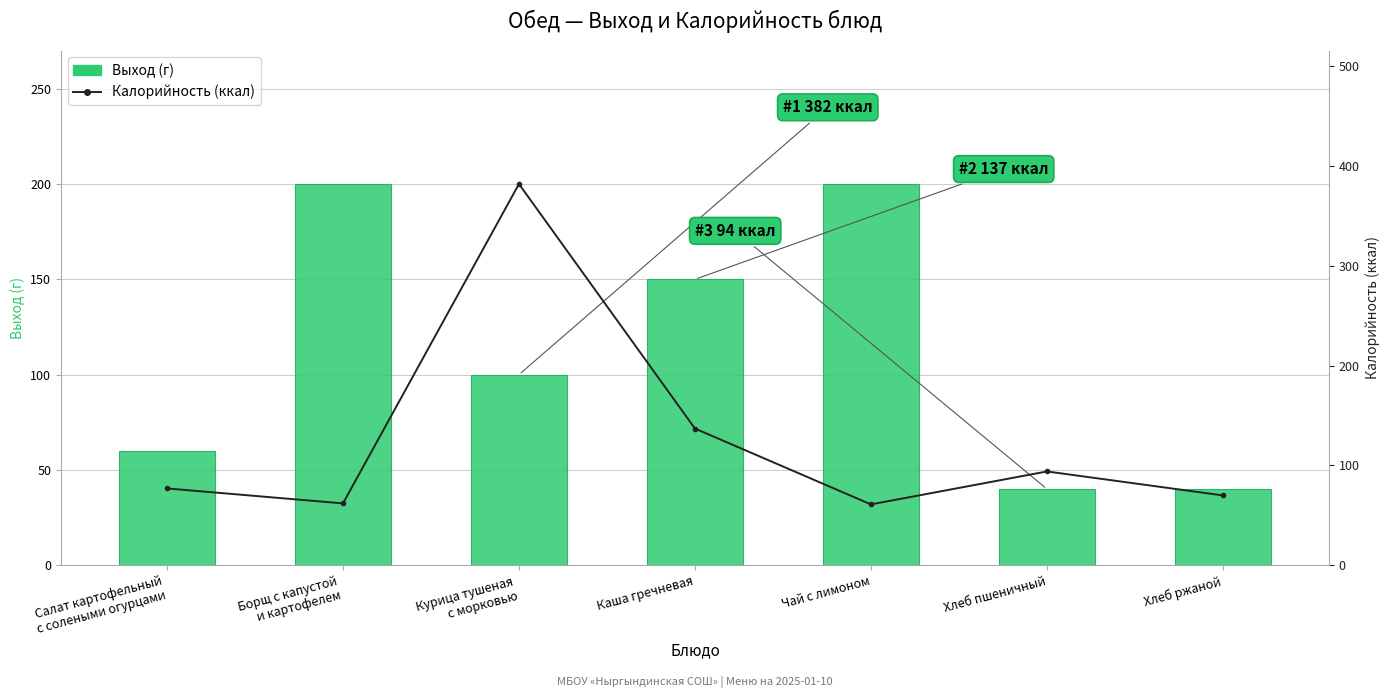

Are the bars grouped side by side (vs. stacked)?

Yes